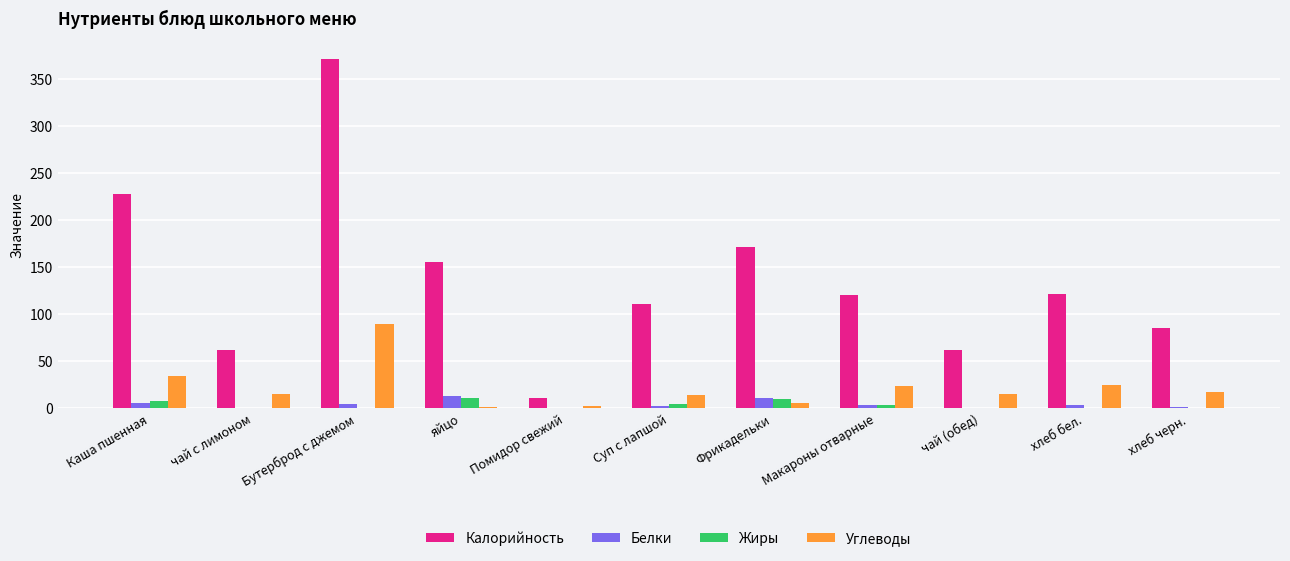

At which category is the sum across all series the highest?

Бутерброд с джемом